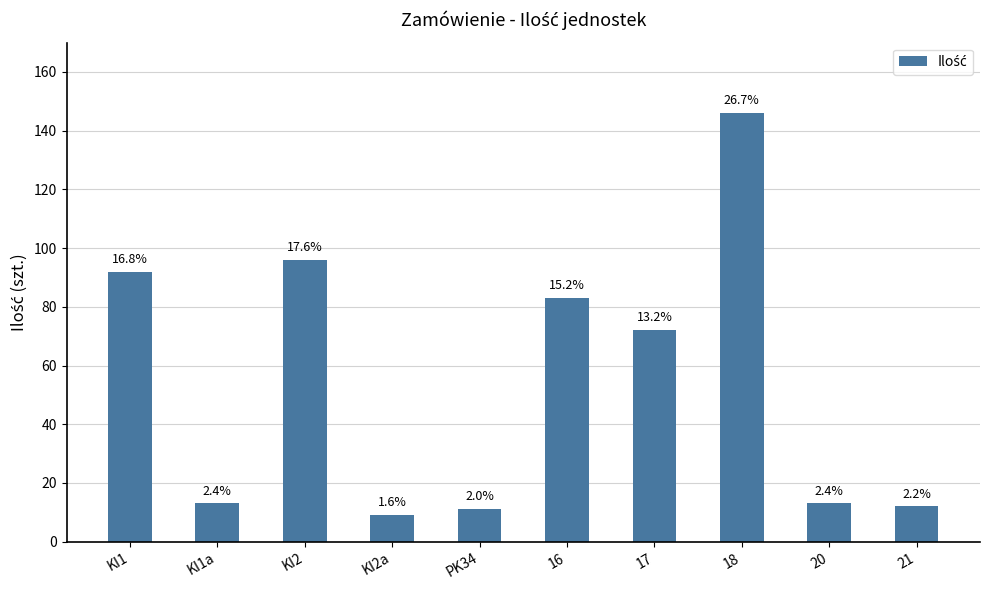

What is the ratio of the value at KI2a to the value at 20?

0.7